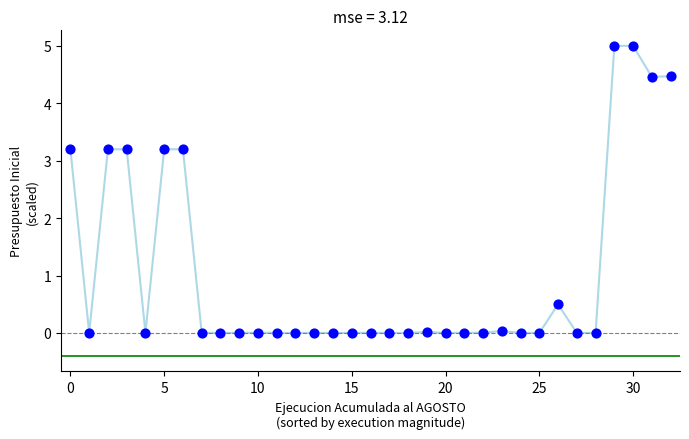

What is the range of Y values (max minus min)?

5.0